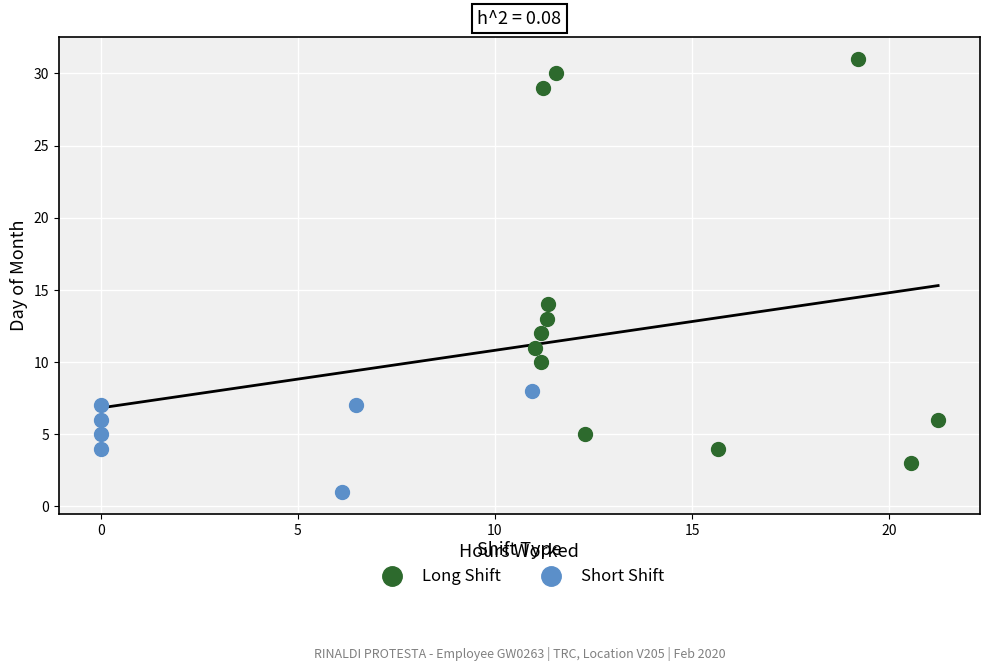

What are all the series names shown in the legend?

Long Shift, Short Shift